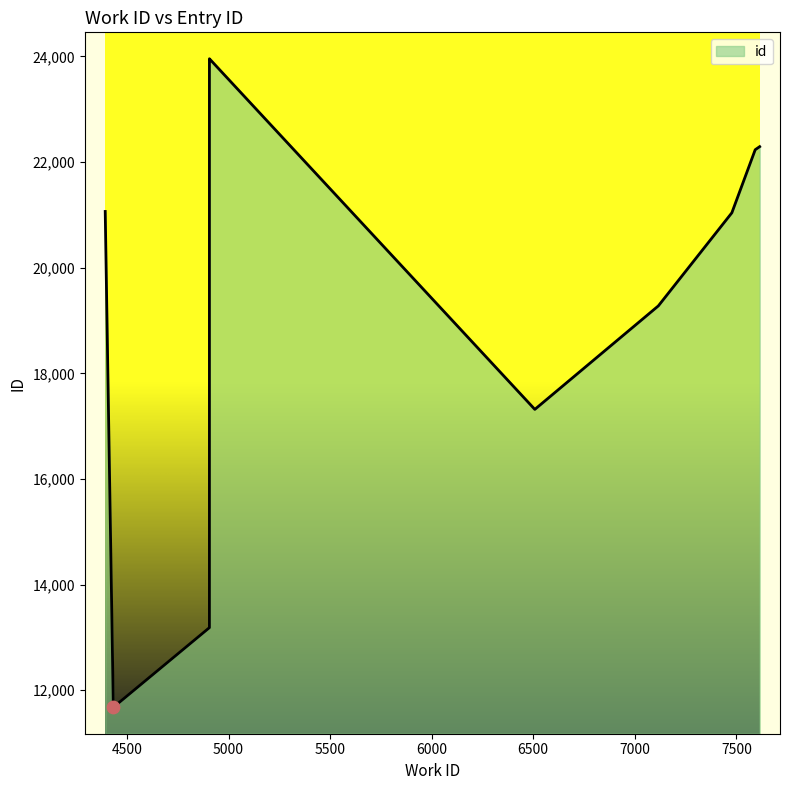

Between 4906 and 6508, which is larger?

4906